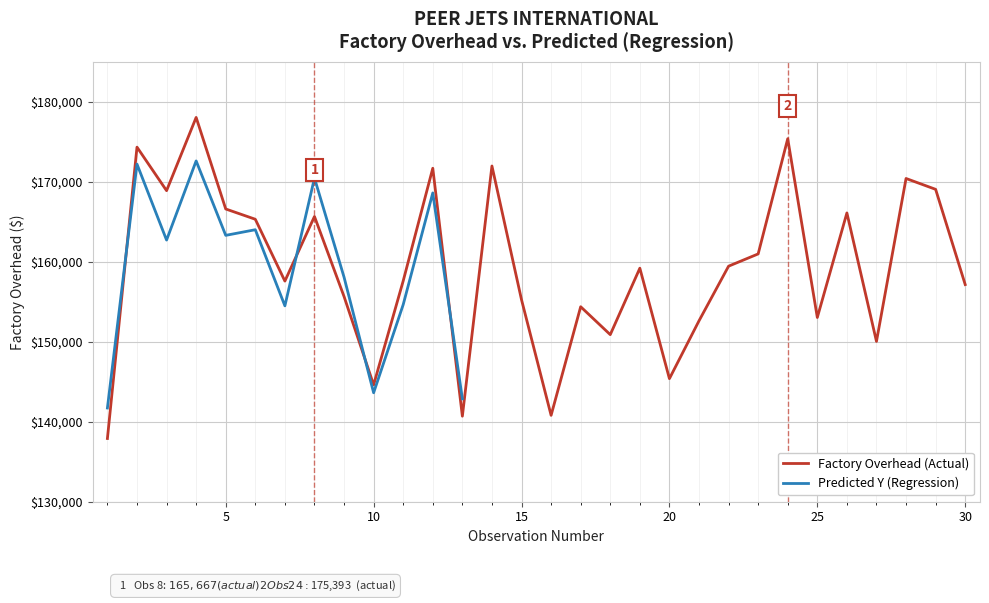

What is the value of the 10th point from the left?

144605